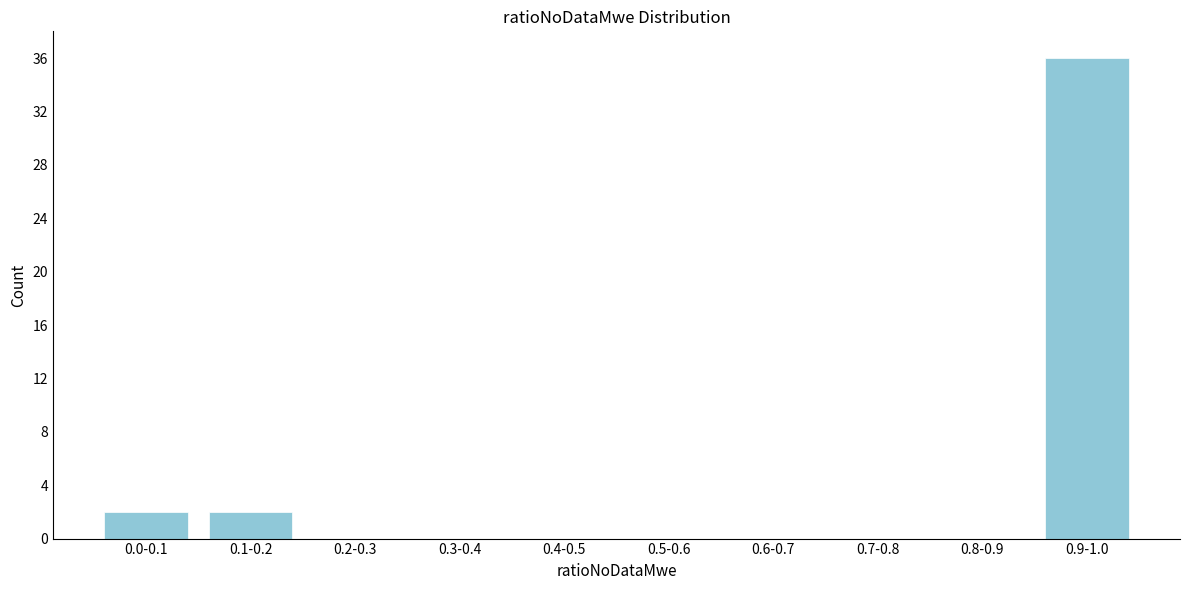

Reading left to right, transcribe all the data shown in this chart.

0.0-0.1=2	0.1-0.2=2	0.2-0.3=0	0.3-0.4=0	0.4-0.5=0	0.5-0.6=0	0.6-0.7=0	0.7-0.8=0	0.8-0.9=0	0.9-1.0=36